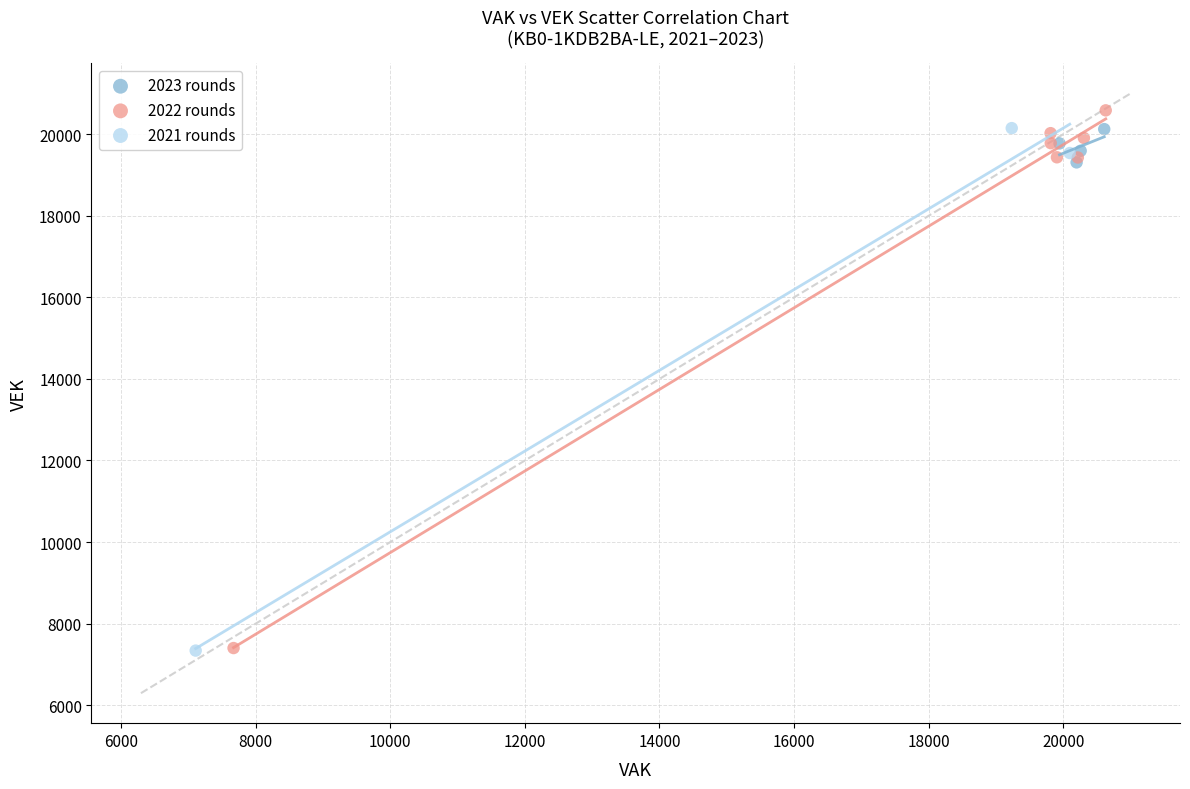

Which series has the largest Y range (max minus min)?

2022 rounds